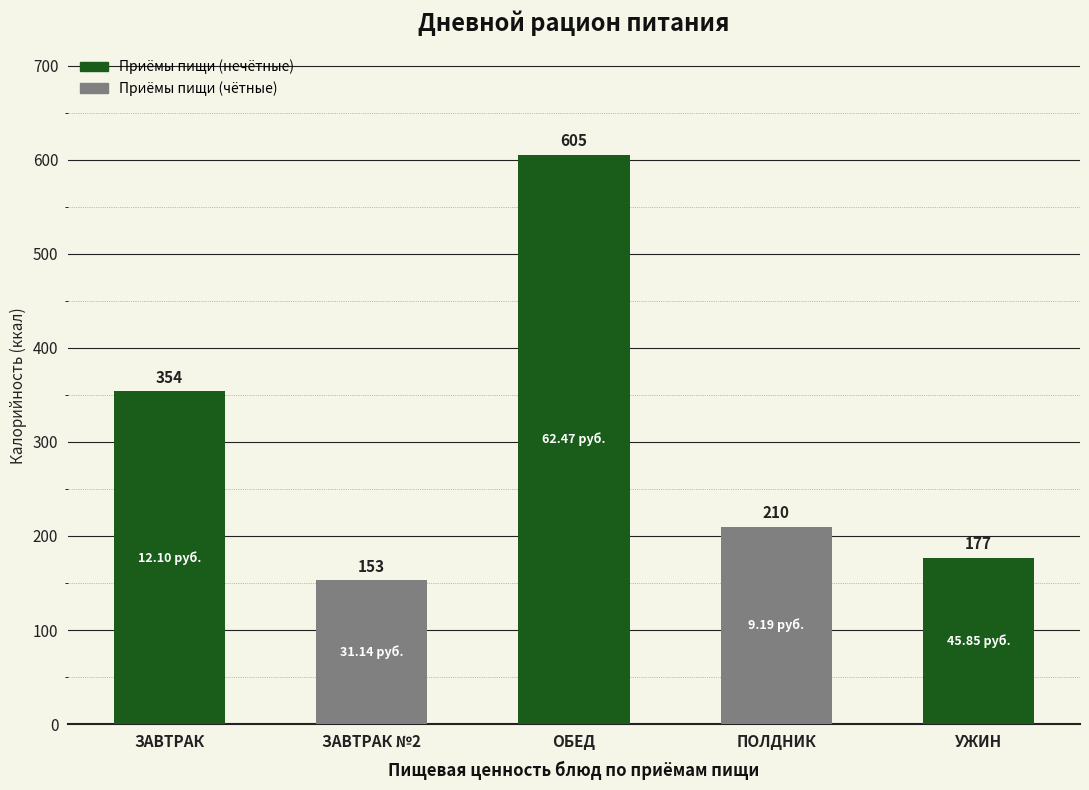

Read the value at УЖИН.

176.7